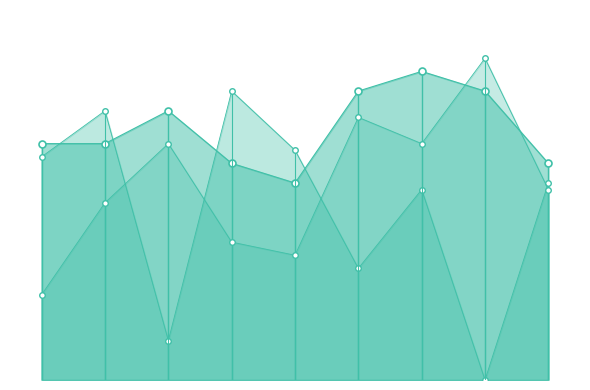

In WC Points, how many points are higher than both neighbors (excluding endpoints)?

2